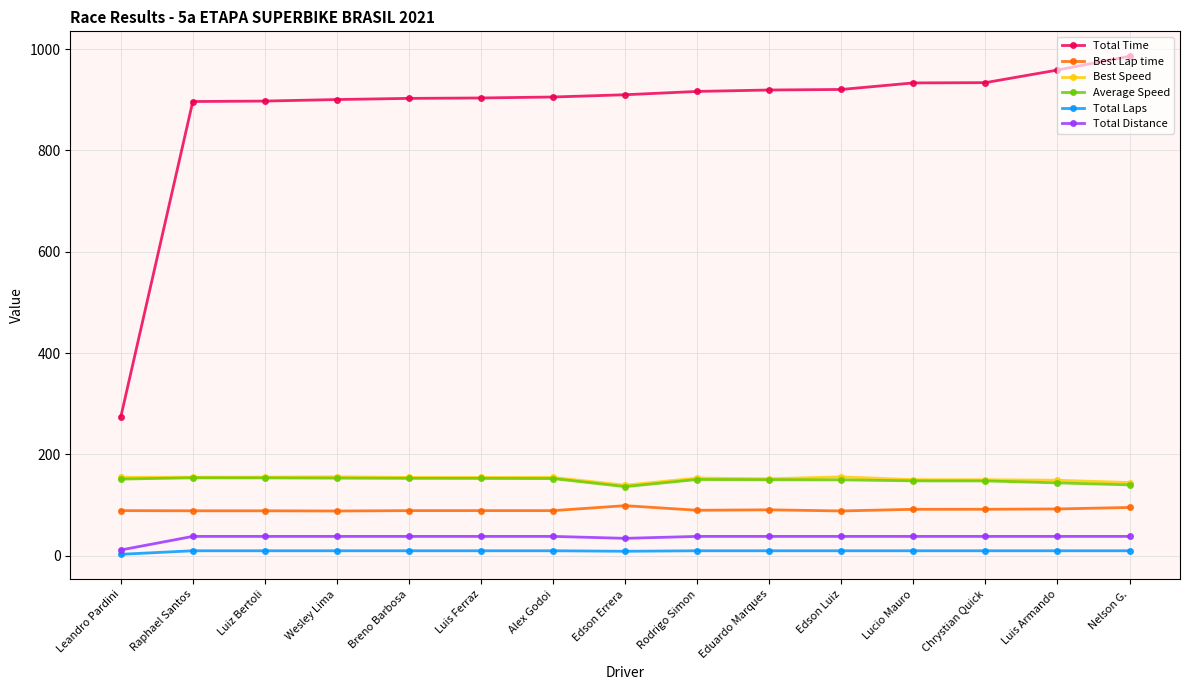

At which label does Total Time reach its minimum?

Leandro Pardini